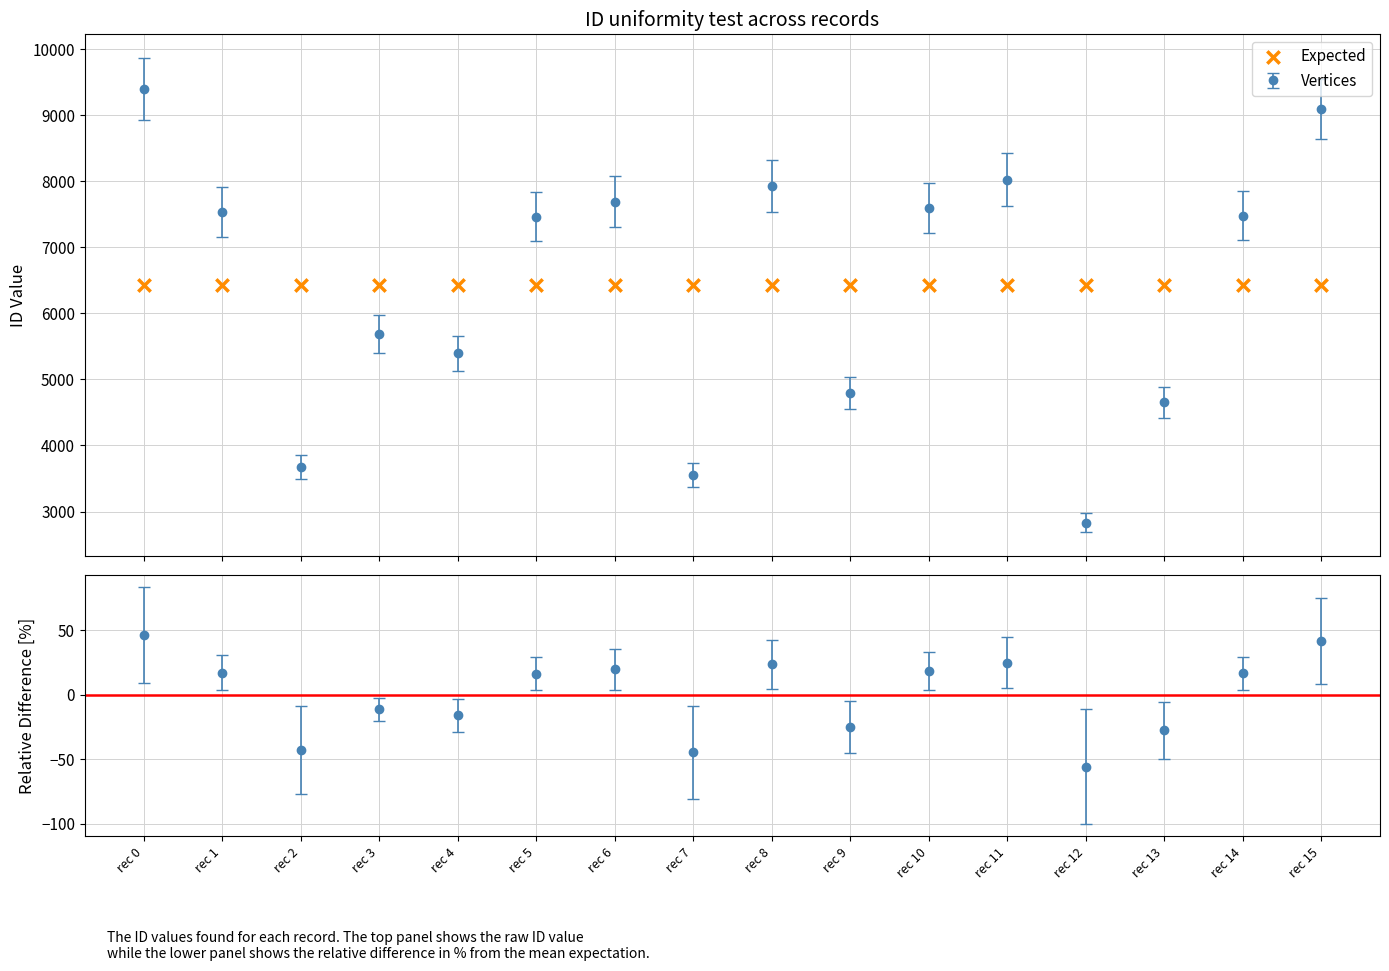

What is the change in value from rec 2 to rec 11?

+4348